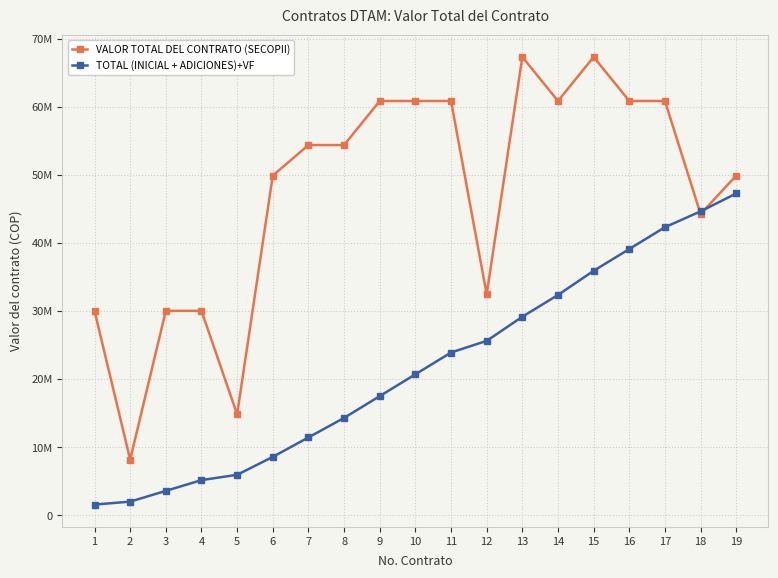

Between 8 and 19, which series saw the biggest shift?

TOTAL (INICIAL + ADICIONES)+VF